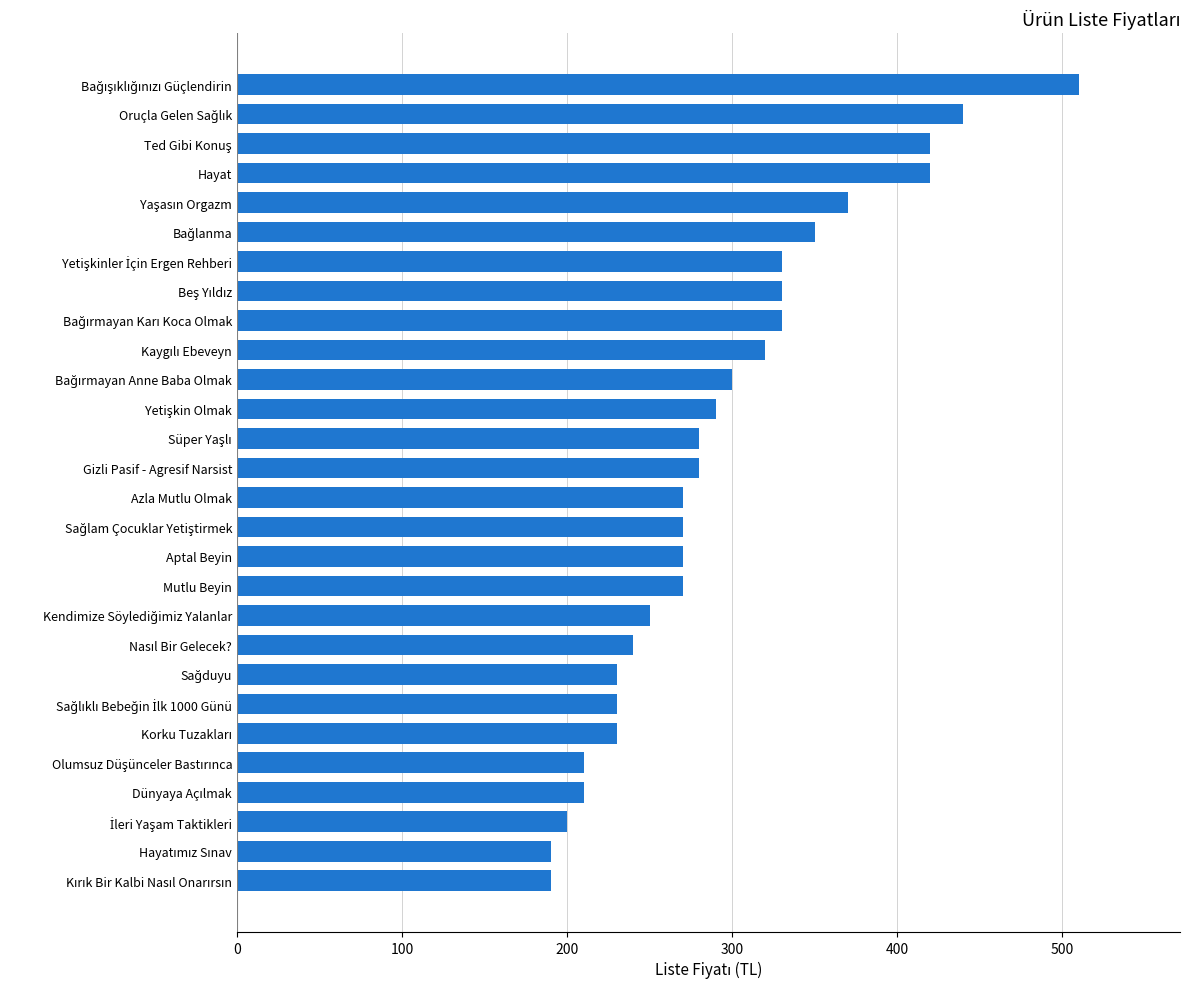

Count the number of data series in this chart.

1